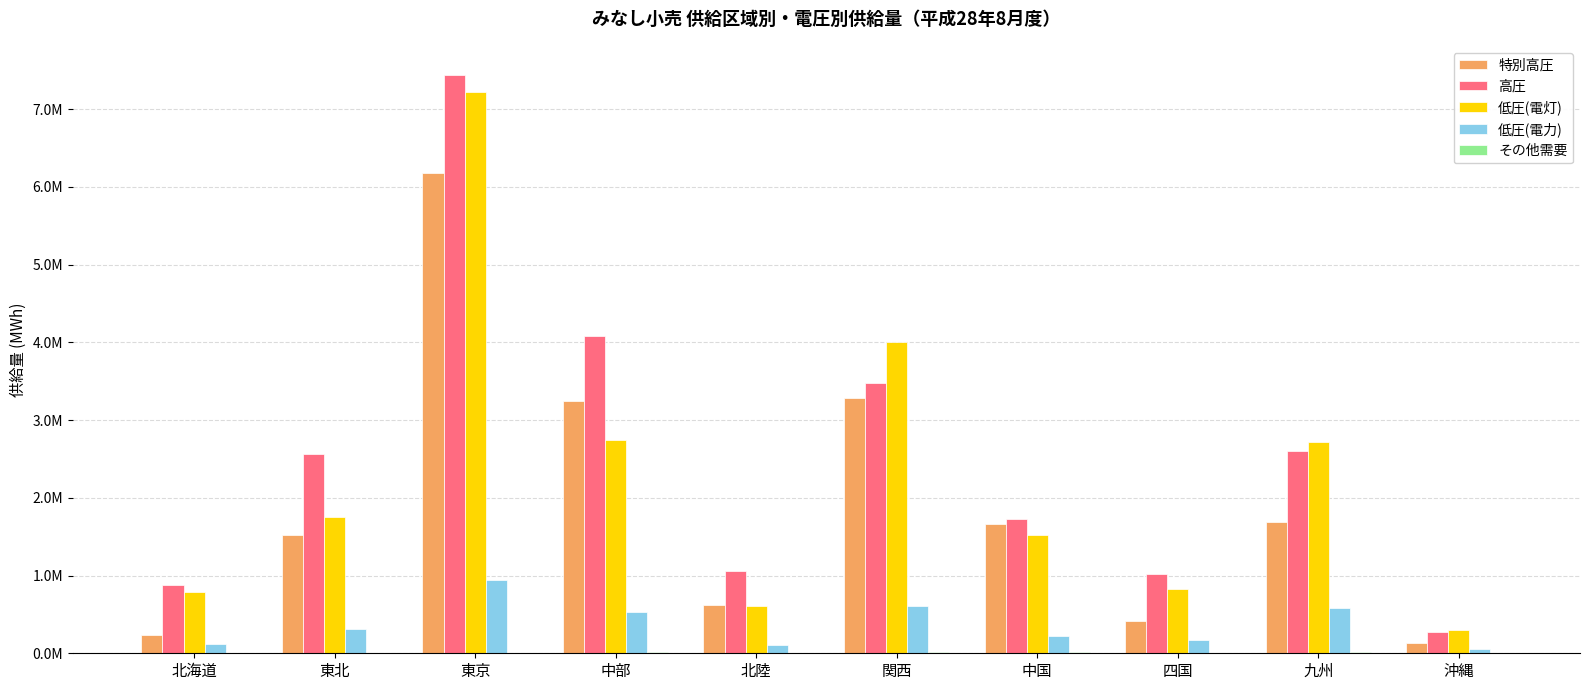

Does the chart contain stacked bars?

No